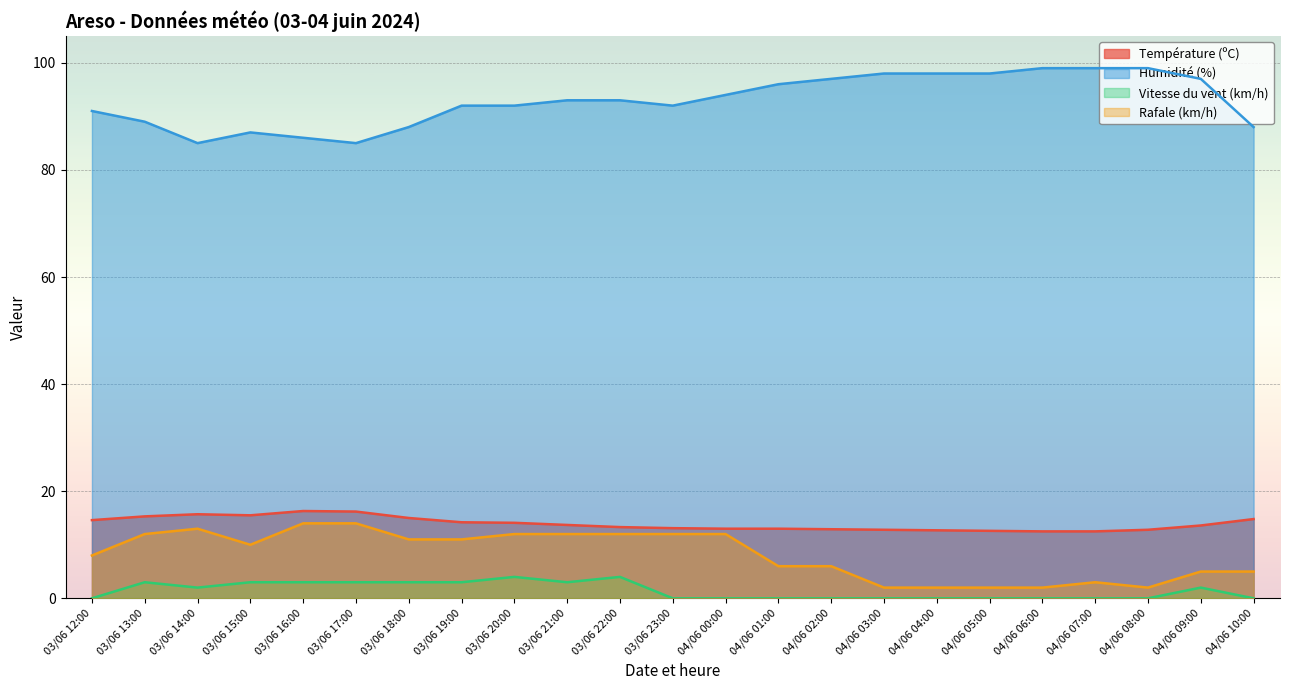

What position from the left is 03/06 20:00?

9